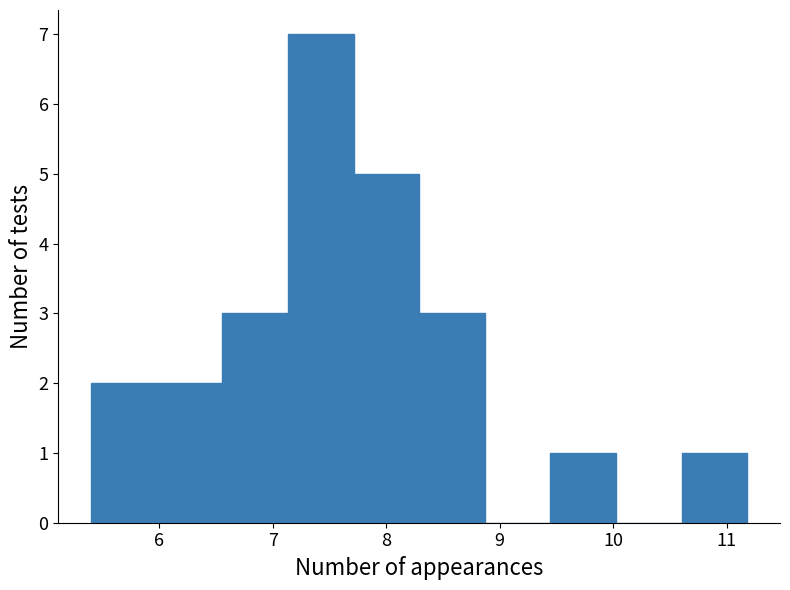

What is the height of the bar covering 6.0 to 6.6 on the x-axis? Neither the bar edges nor the heights are printed on the chart, so give them approximately, as read against the axes.

2